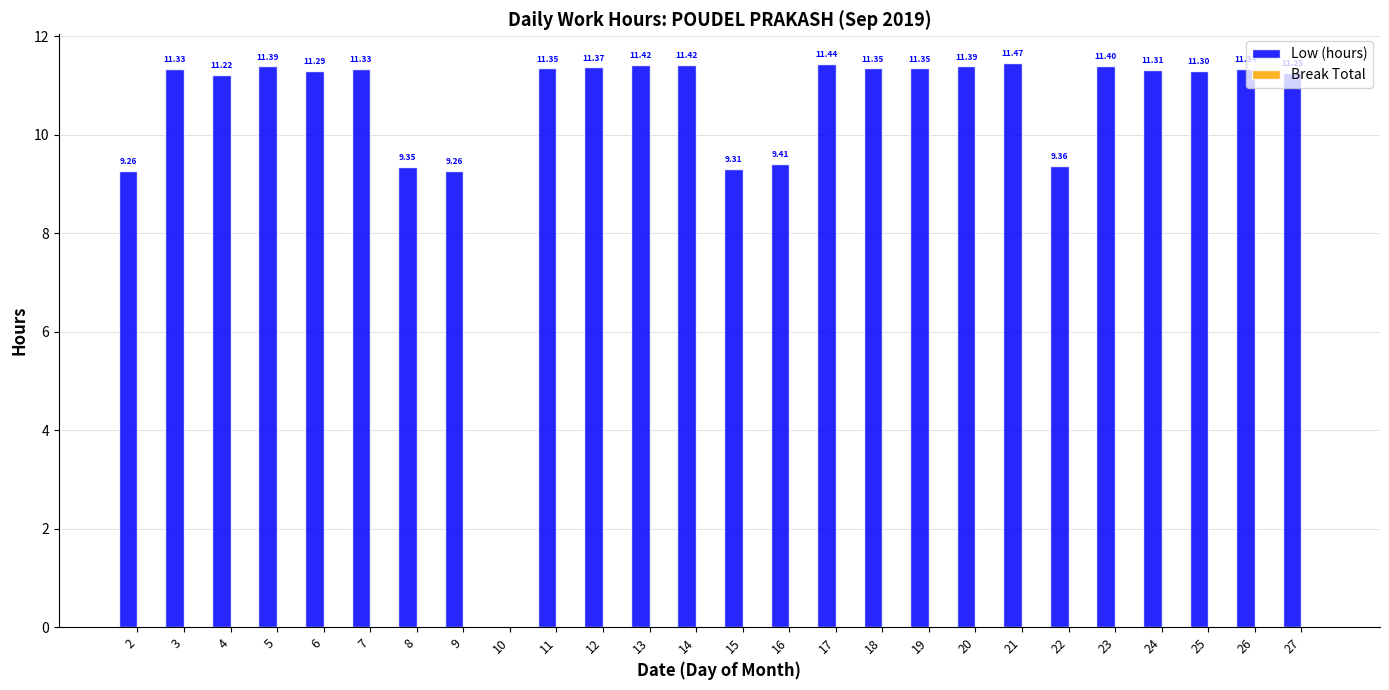

Which has a higher value, 4 or 19?

19